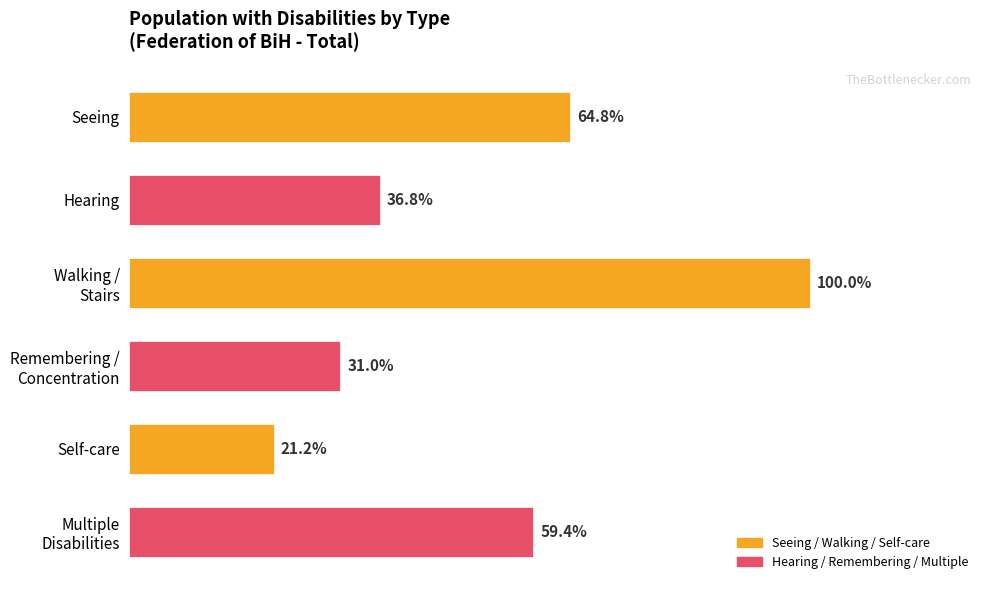

Does the chart contain any negative values?

No